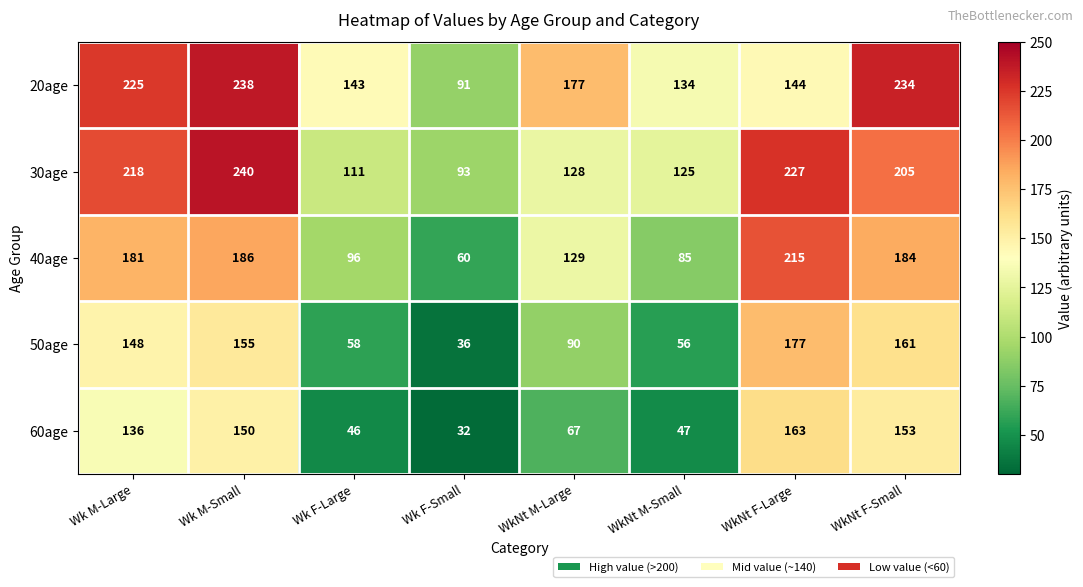

The value of 50age at Wk M-Large is 56. True or false?

False